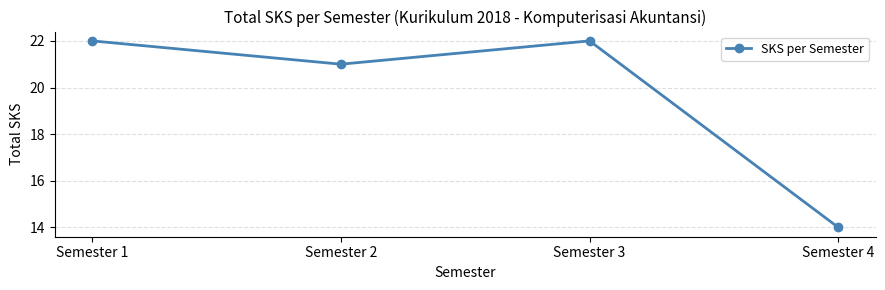

Where is the data nearest to the value 18?

Semester 2